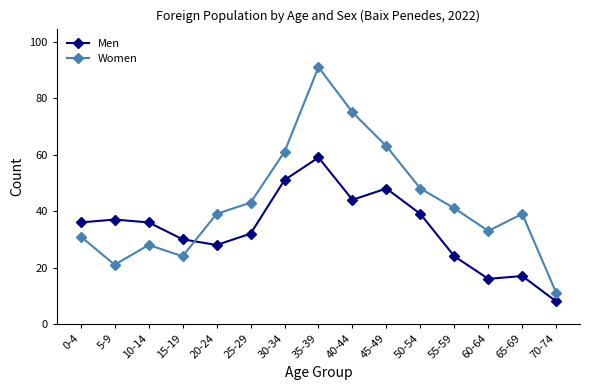

In Women, how many points are lower than both neighbors (excluding endpoints)?

3